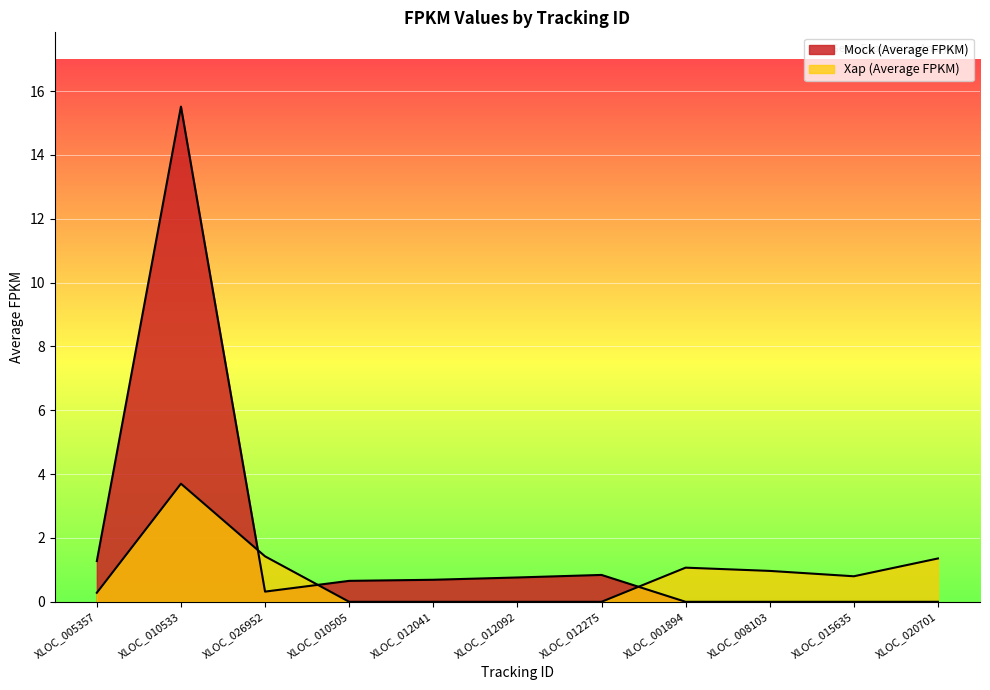

What is the average value of the Xap (Average FPKM) series?

0.9